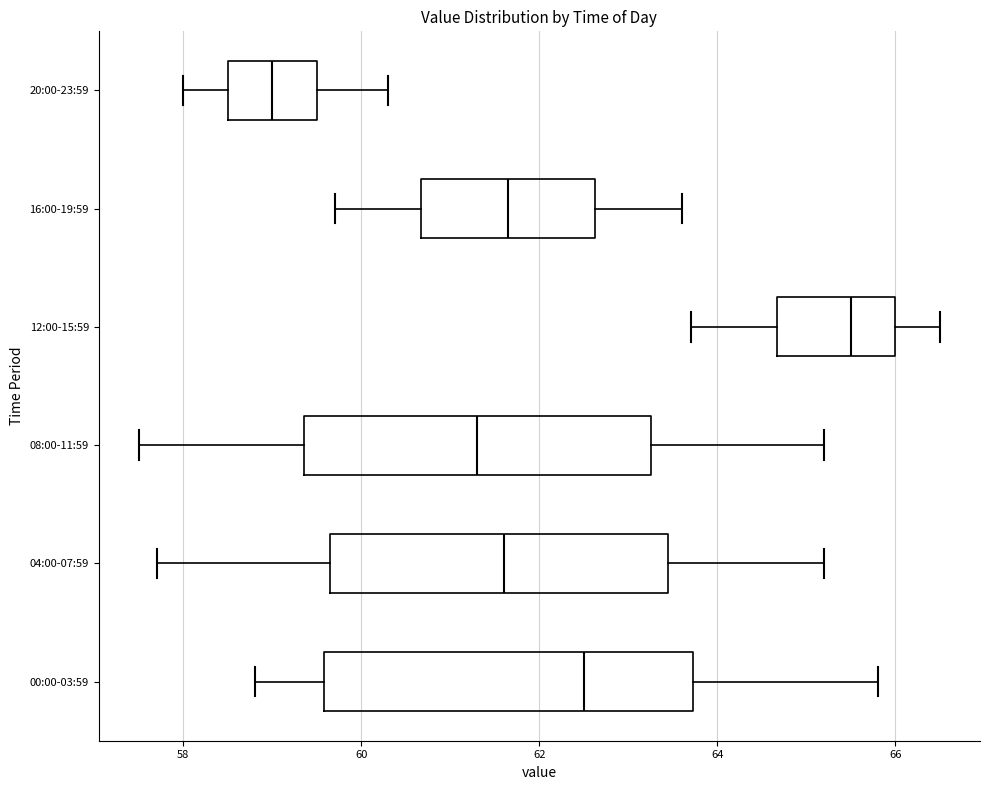

Reading bottom to top, transcribe this box plot: for each box, give where its median line is, the range the box spans, and where its two whiskers end, as read against the x-axis. The values are not printed on the chart, so give them approximately, as read against the axis.

00:00-03:59: median 62.6, box 59.6 to 63.8, whiskers 58.8 to 65.8
04:00-07:59: median 61.6, box 59.6 to 63.4, whiskers 57.8 to 65.2
08:00-11:59: median 61.4, box 59.4 to 63.2, whiskers 57.6 to 65.2
12:00-15:59: median 65.6, box 64.6 to 66.0, whiskers 63.8 to 66.6
16:00-19:59: median 61.6, box 60.6 to 62.6, whiskers 59.8 to 63.6
20:00-23:59: median 59.0, box 58.6 to 59.6, whiskers 58.0 to 60.4